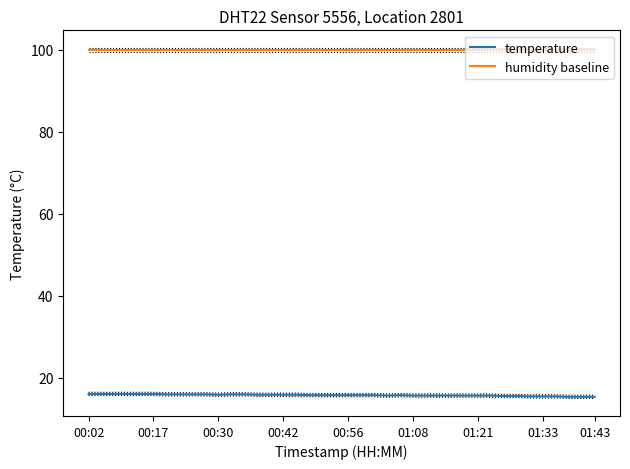

How many lines are shown in the chart?

2